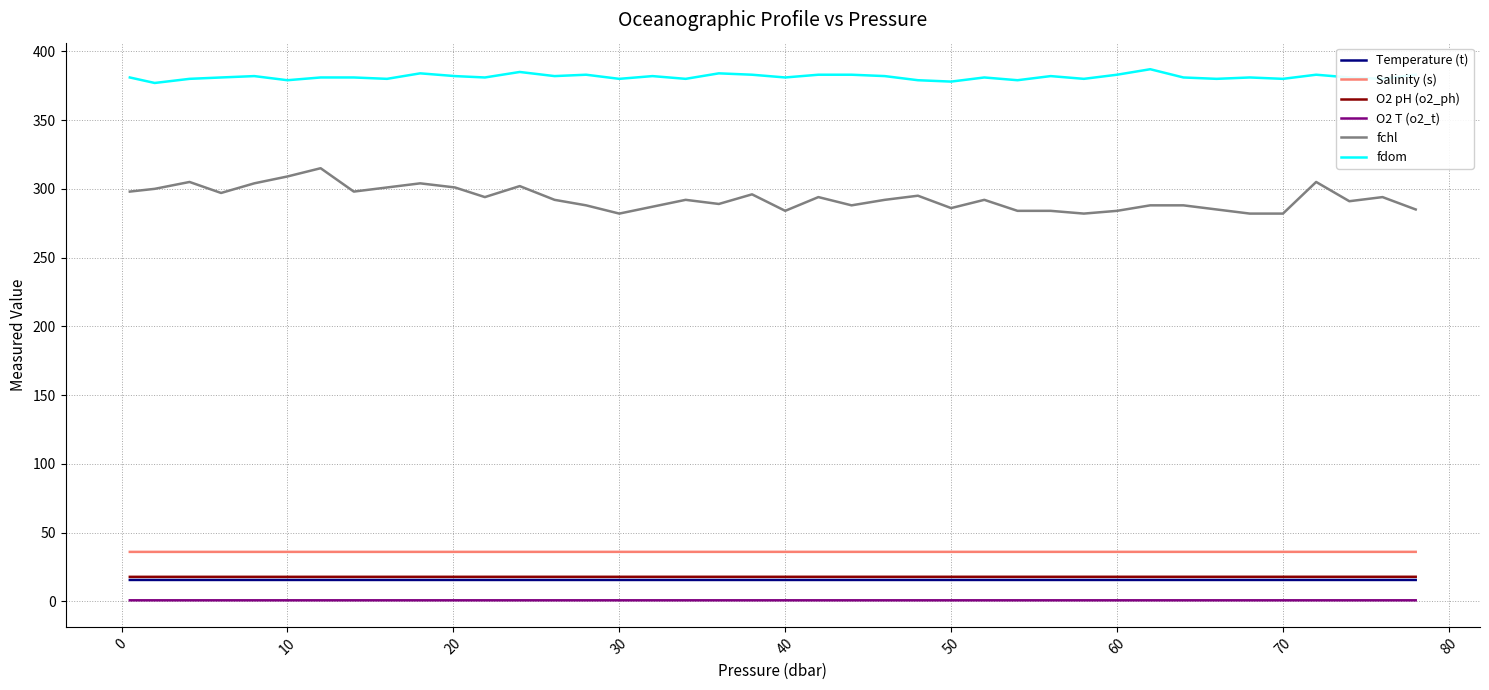

True or false: Salinity (s) and Temperature (t) intersect in this chart.

False